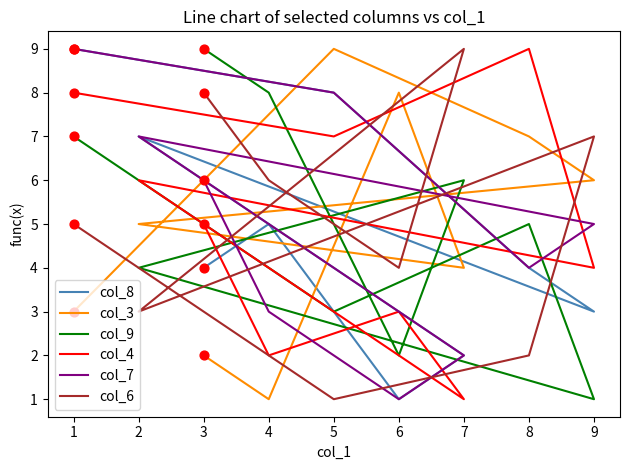

At which category is the sum across all series the highest?

1